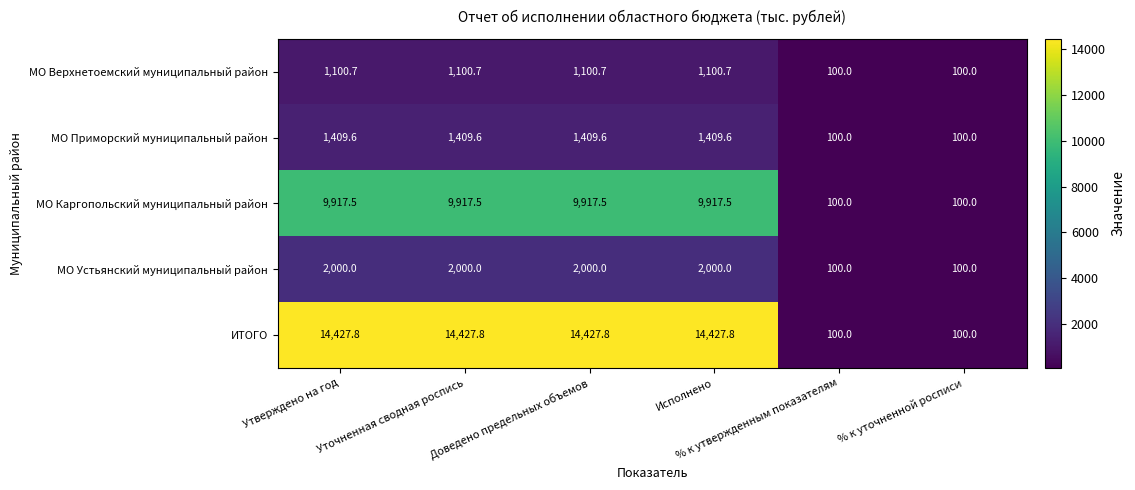

Which series has the largest total across all categories?

ИТОГО